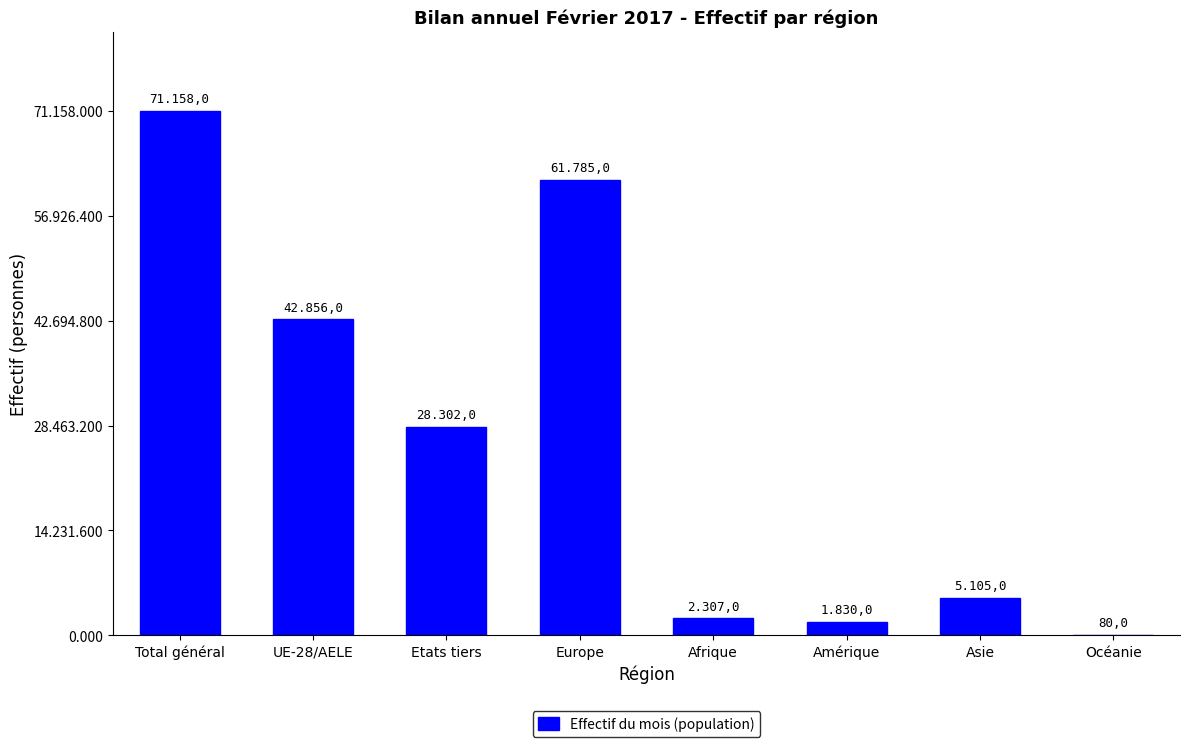

Reading left to right, transcribe all the data shown in this chart.

71158	42856	28302	61785	2307	1830	5105	80